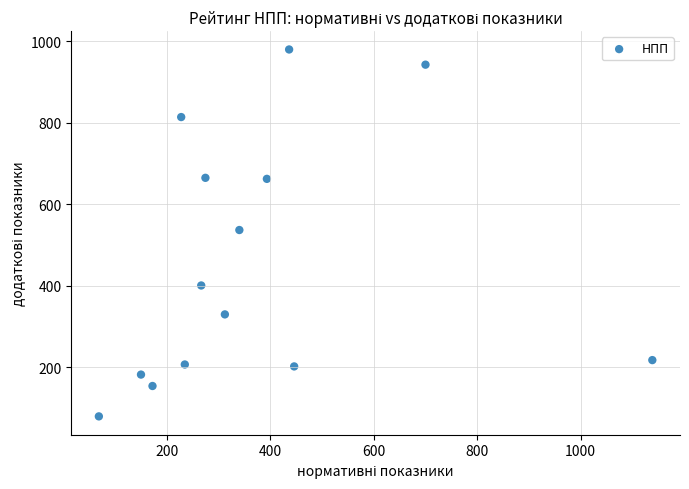

What is the range of X values (max minus min)?

1070.5